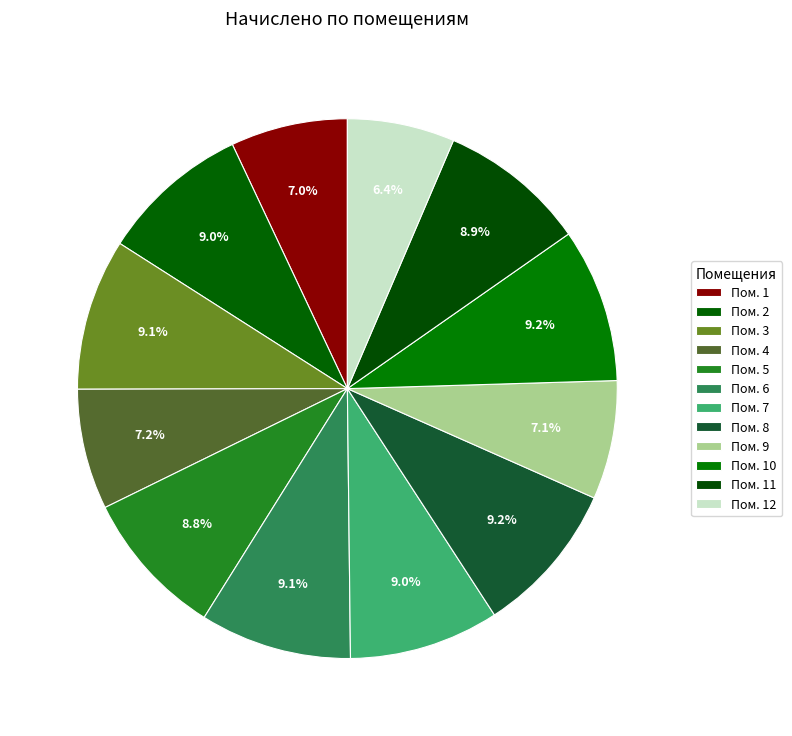

How many slices are in this pie chart?

12